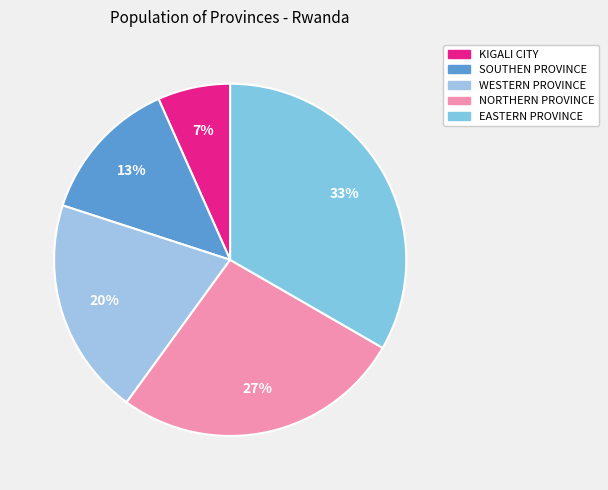

To the nearest percent, what percentage of the pie is SOUTHEN PROVINCE?

13%